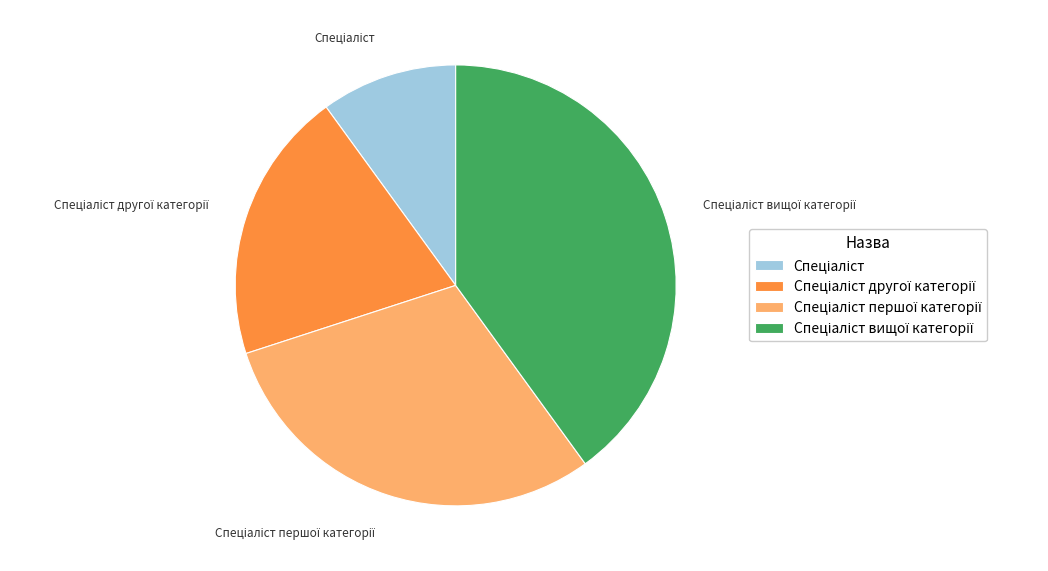

Does any single category account for the majority?

No